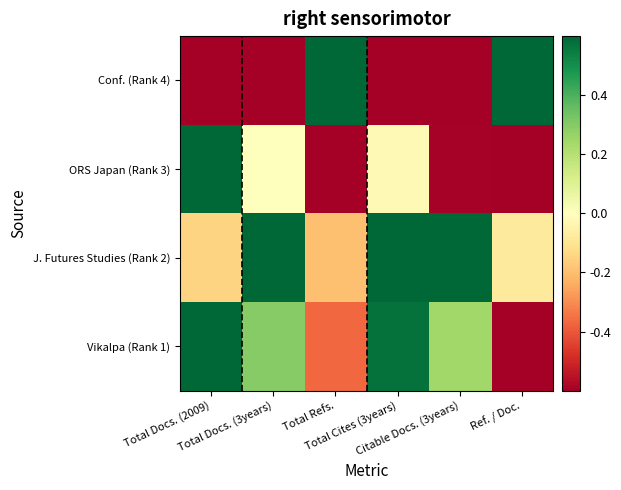

What is the difference between the highest and lowest values at Citable Docs. (3years)?

1.2